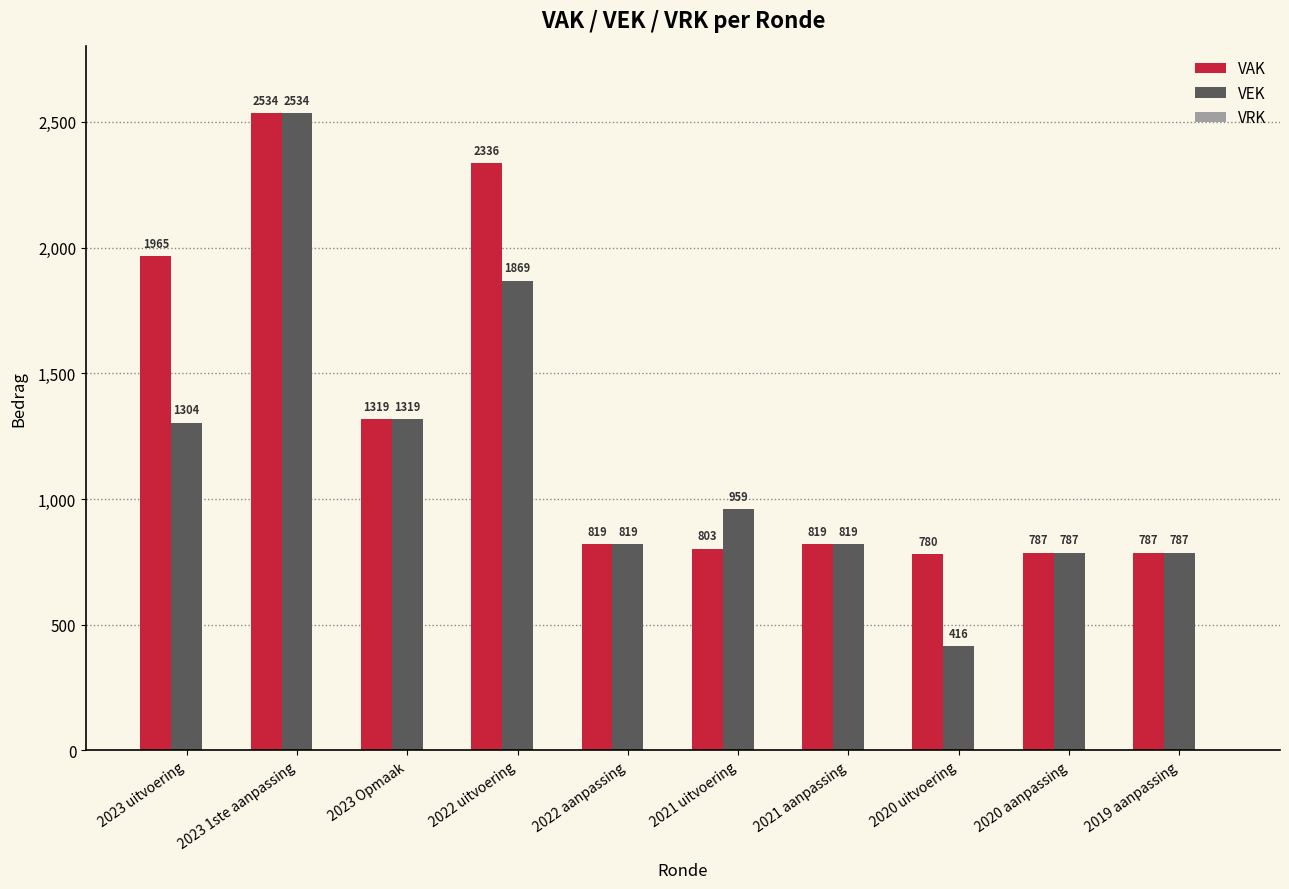

Which category has the lowest value across all series?

2020 uitvoering